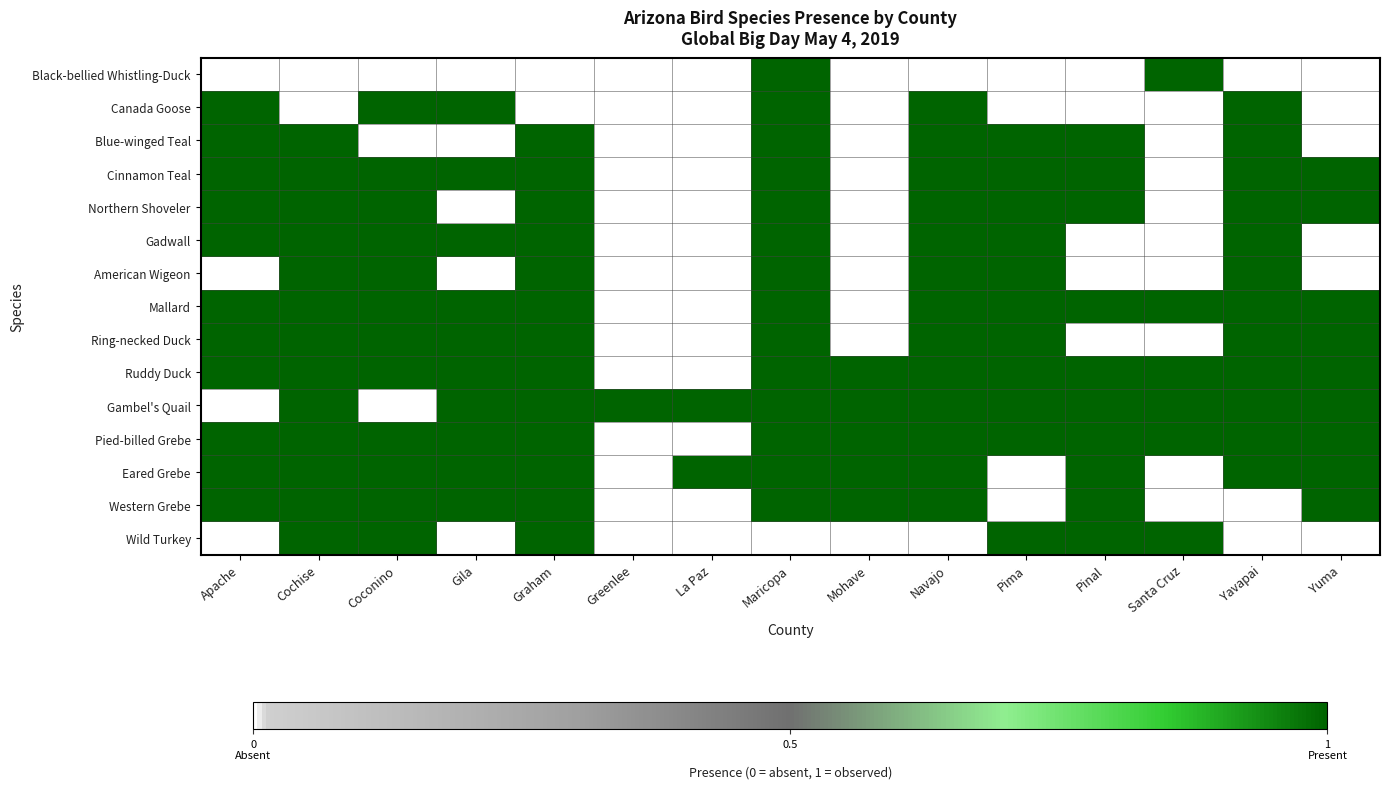

Rank the series by their maximum value, from lowest to highest.

Black-bellied Whistling-Duck, Canada Goose, Blue-winged Teal, Cinnamon Teal, Northern Shoveler, Gadwall, American Wigeon, Mallard, Ring-necked Duck, Ruddy Duck, Gambel's Quail, Pied-billed Grebe, Eared Grebe, Western Grebe, Wild Turkey